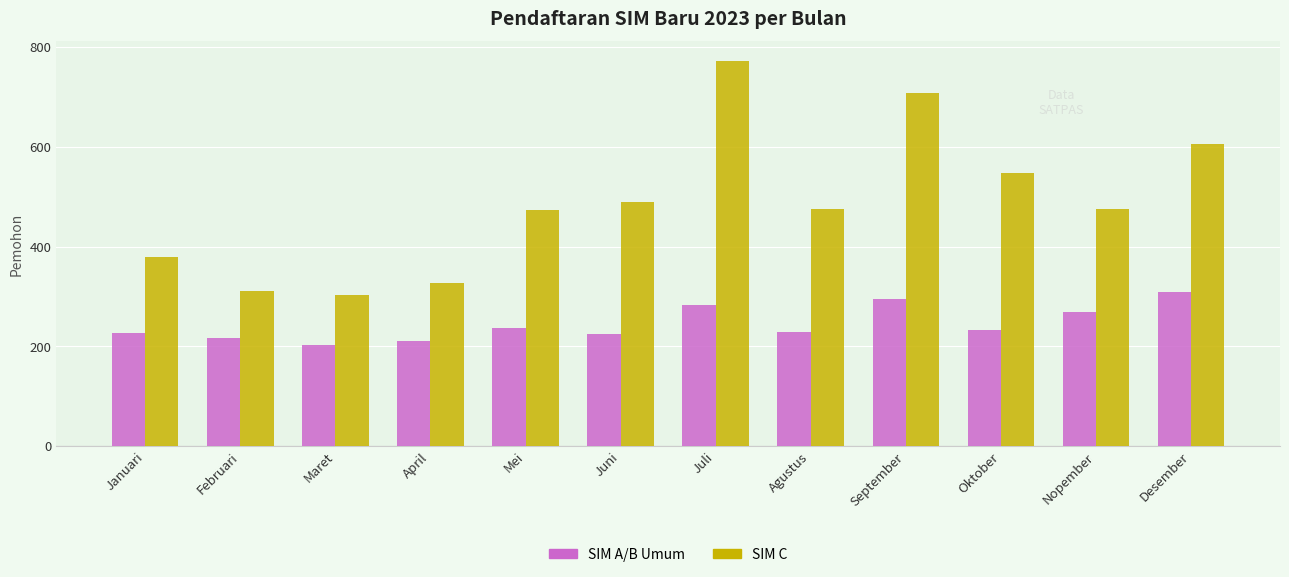

What is the highest value of the SIM A/B Umum series?

309